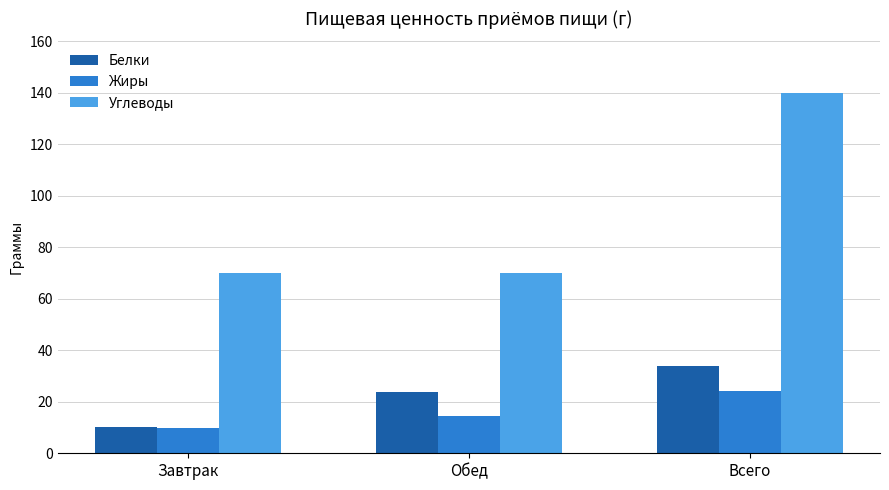

True or false: Белки has a value of 60.5 at Всего.

False